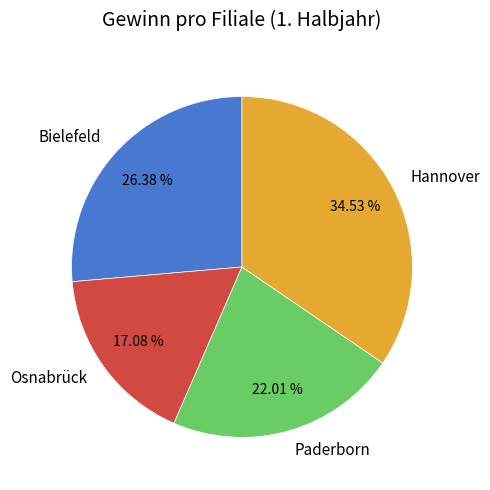

To the nearest percent, what percentage of the pie is Osnabrück?

17%